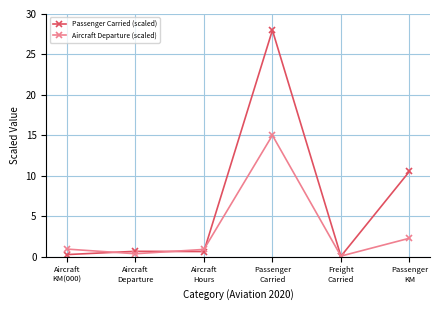

At Passenger
Carried, list the series in order from largest to smallest.

Passenger Carried (scaled), Aircraft Departure (scaled)